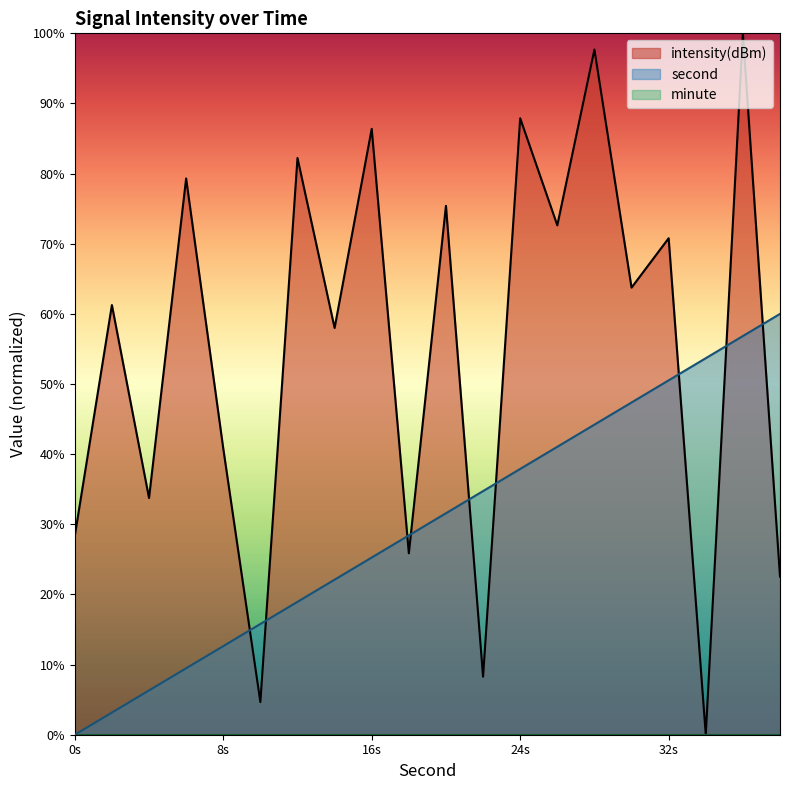

The second series shows 73.9 at 32s. True or false?

False